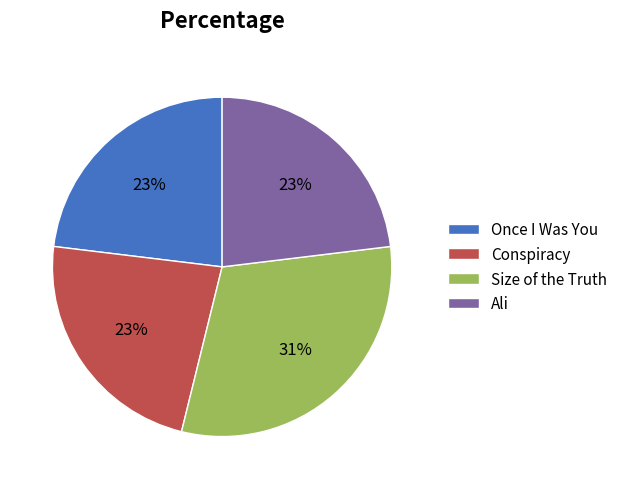

To the nearest percent, what is the difference between the largest and smallest slice percentages?

8%